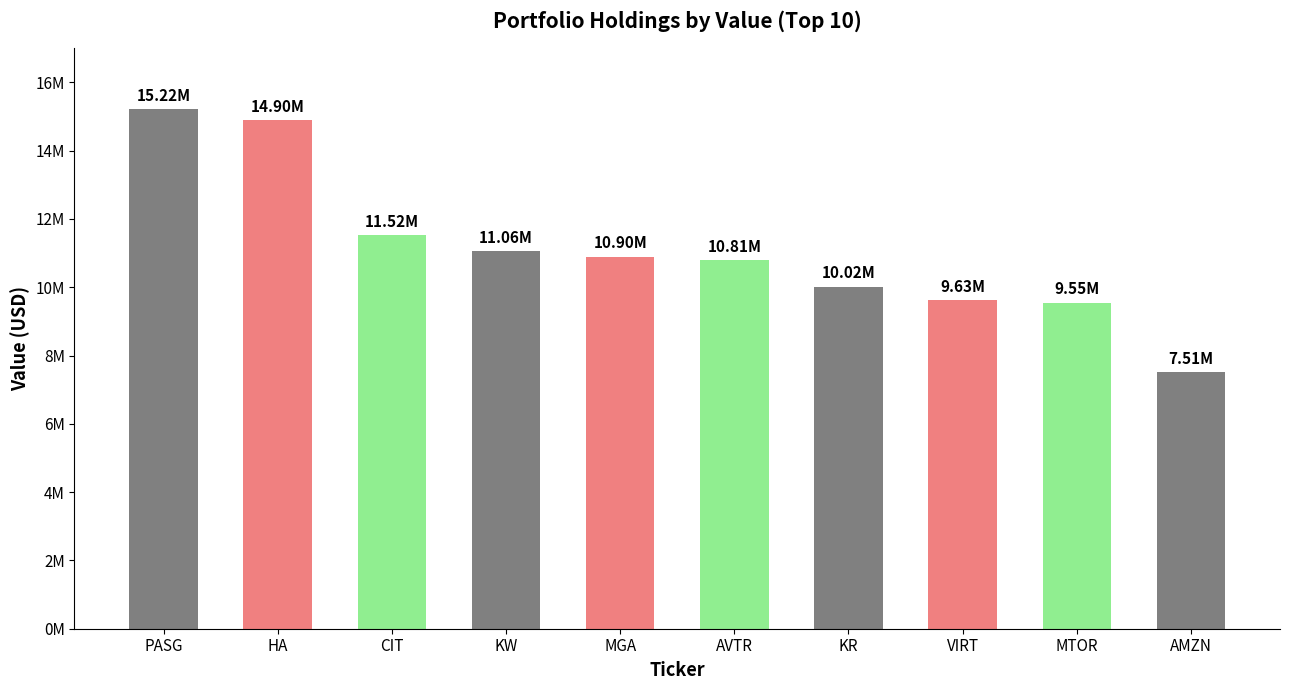

What is the average value?

11112200